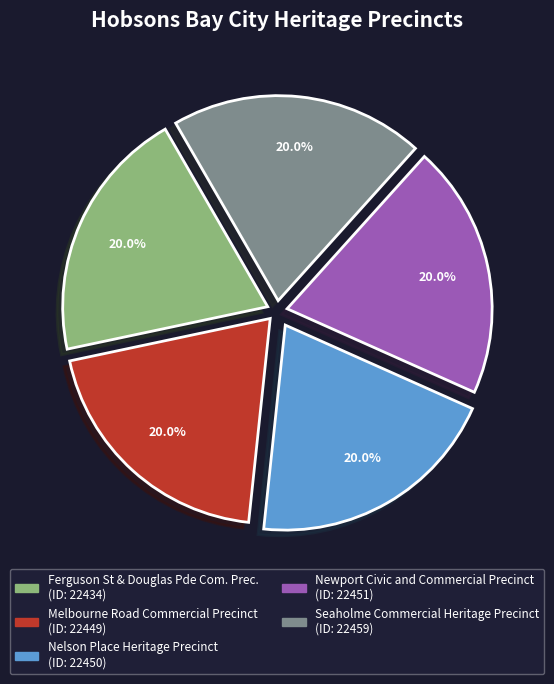

What is the ratio of the value at Newport Civic and Commercial Precinct to the value at Melbourne Road Commercial Precinct?

1.0